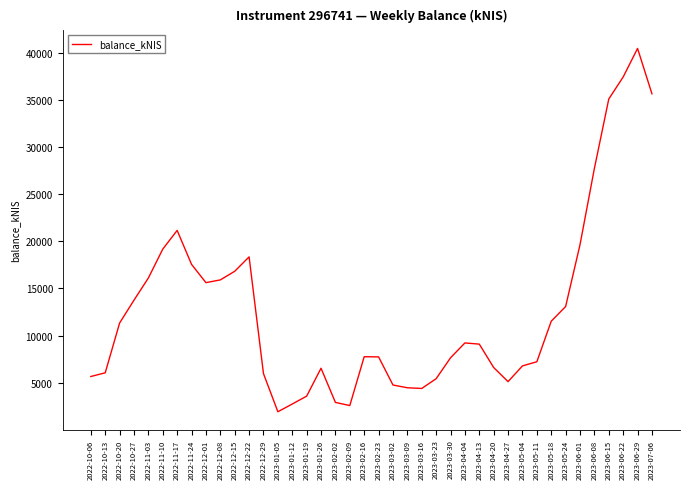

Approximately how many times larger is the value at 2023-02-09 compared to 2023-05-04?

0.4